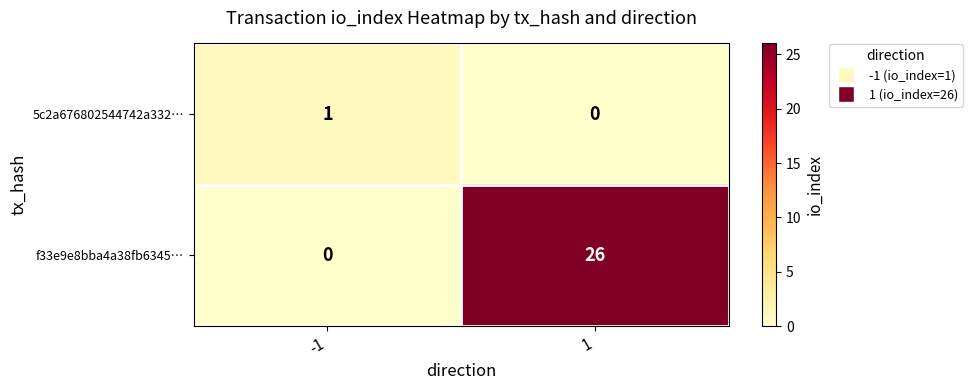

The 5c2a676802544742a332… series shows 1 at -1. True or false?

True